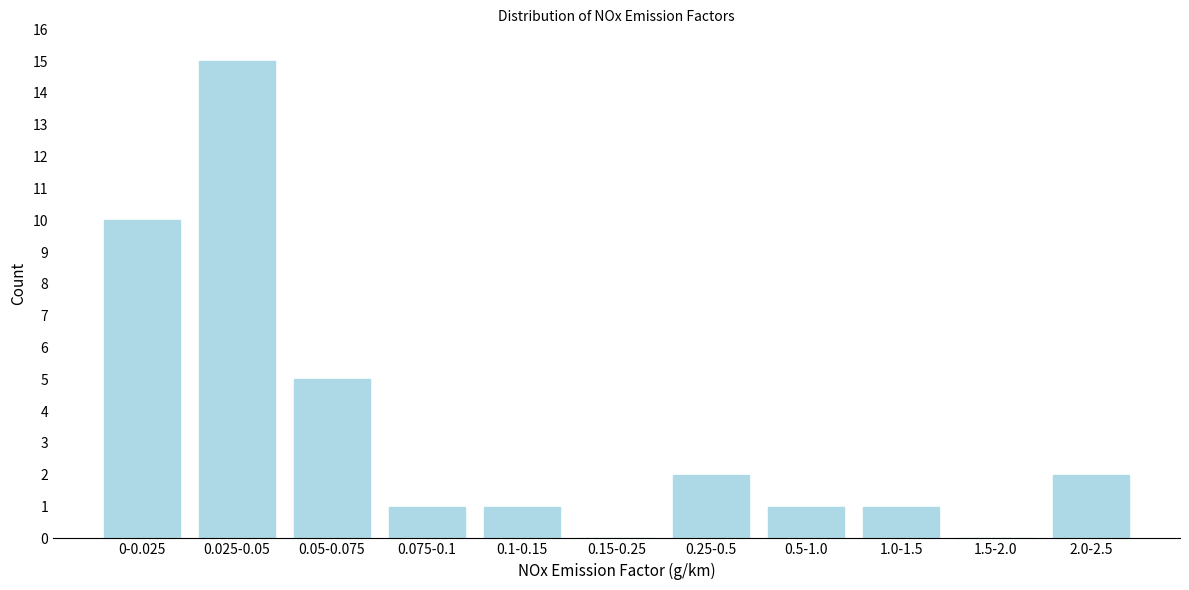

Reading right to left, extract all data points from this chart.

2.0-2.5=2	1.5-2.0=0	1.0-1.5=1	0.5-1.0=1	0.25-0.5=2	0.15-0.25=0	0.1-0.15=1	0.075-0.1=1	0.05-0.075=5	0.025-0.05=15	0-0.025=10